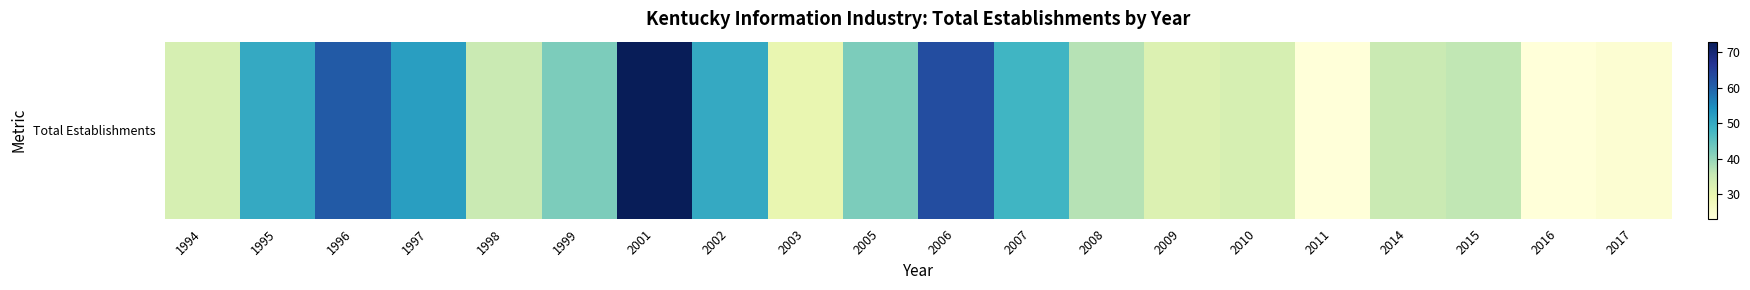

What is the change in value from 2003 to 2010?

+3